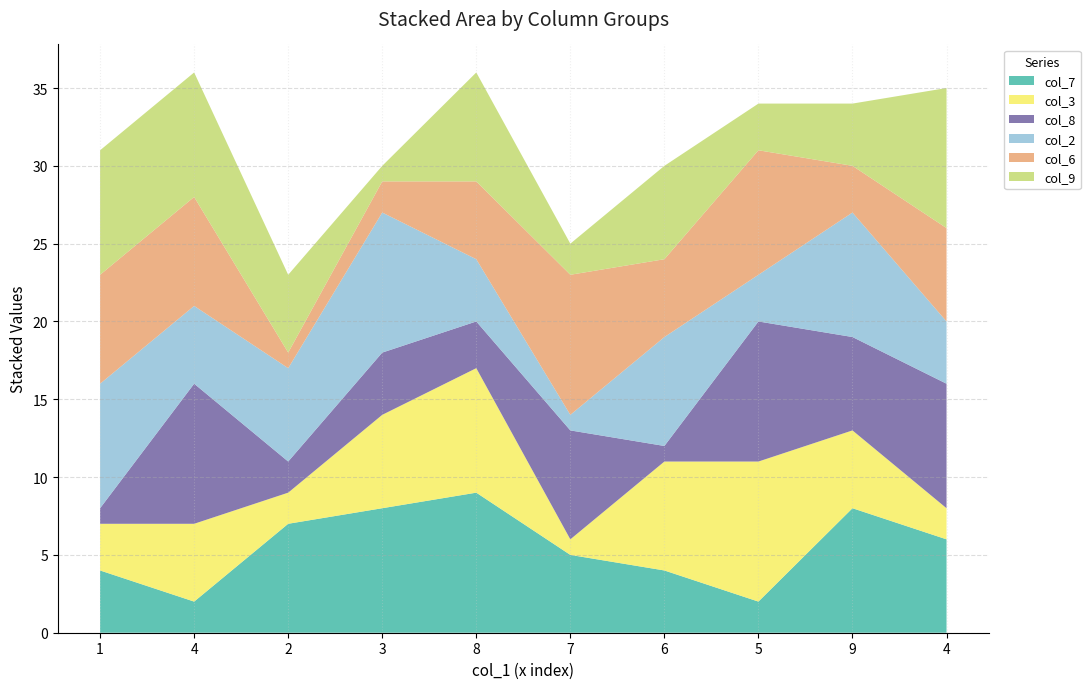

Reading right to left, what are all the values shown in this chart?

col_7: 6	8	2	4	5	9	8	7	2	4
col_3: 2	5	9	7	1	8	6	2	5	3
col_8: 8	6	9	1	7	3	4	2	9	1
col_2: 4	8	3	7	1	4	9	6	5	8
col_6: 6	3	8	5	9	5	2	1	7	7
col_9: 9	4	3	6	2	7	1	5	8	8